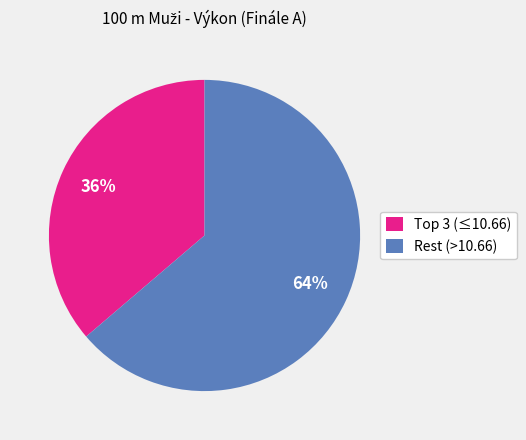

Rank the categories by value from lowest to highest.

Top 3 (≤10.66), Rest (>10.66)